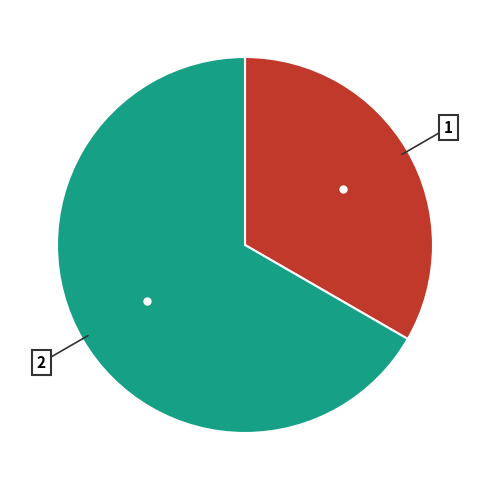

Is the sum of Безстроковий and Строковий greater than half?

Yes